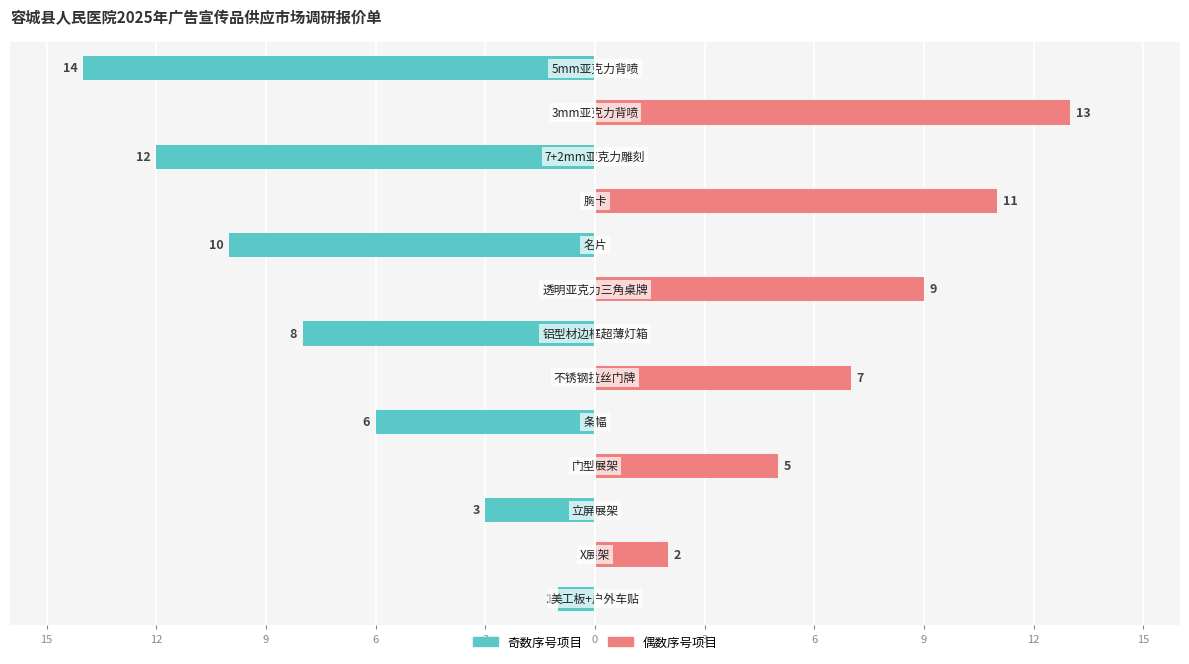

What is the difference between the maximum and second lowest values in the 序号-偶数项 series?

13